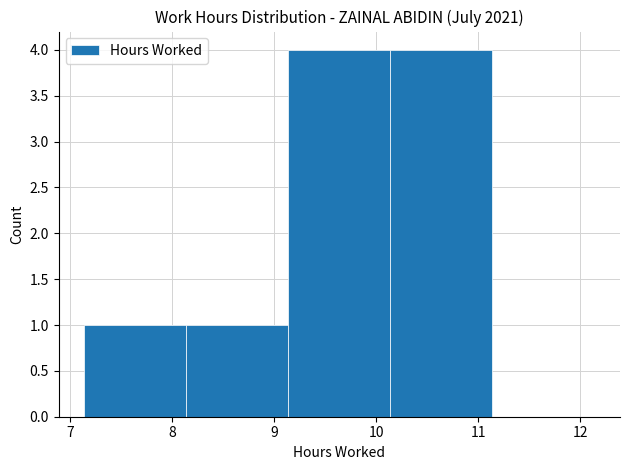

Reading left to right, list every bar in this chart as the range it spans on the x-axis followed by its height. Neither the bar edges nor the heights are printed on the chart, so give them approximately, as read against the axes.

7.14 to 8.14: 1
8.14 to 9.14: 1
9.14 to 10.14: 4
10.14 to 11.14: 4
11.14 to 12.14: 0